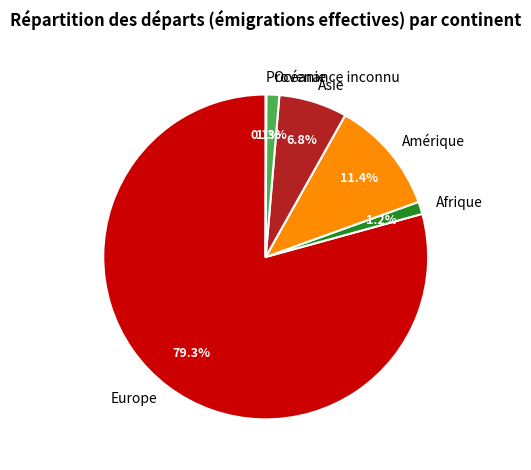

What percentage is the Europe slice, to the nearest percent?

79%